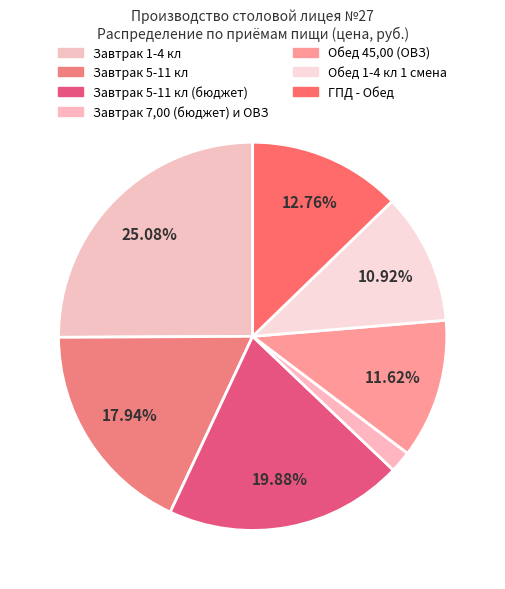

How many slices are in this pie chart?

7